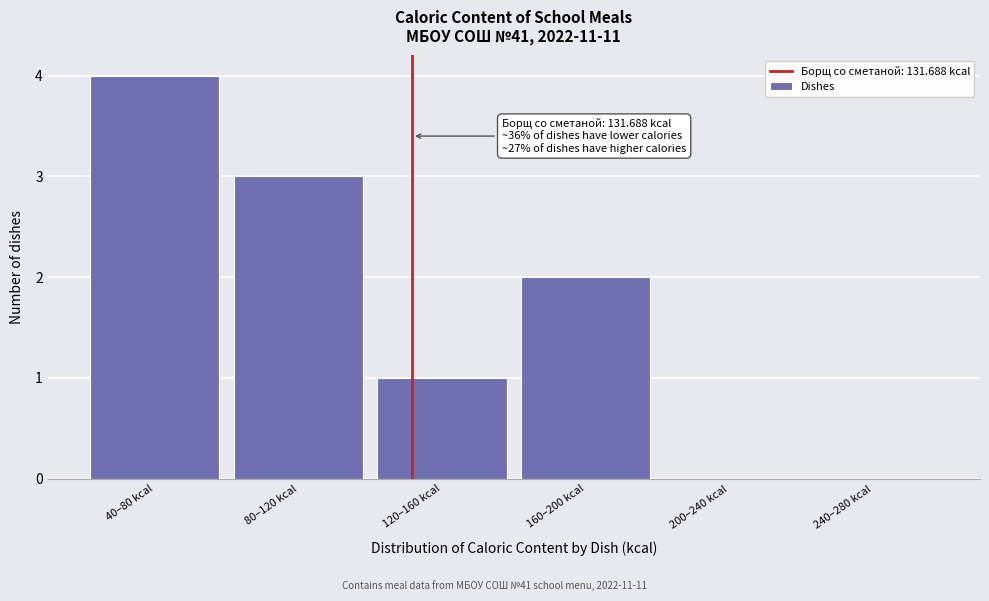

Reading left to right, list all the values displayed in this chart.

40–80 kcal=4	80–120 kcal=3	120–160 kcal=1	160–200 kcal=2	200–240 kcal=0	240–280 kcal=0